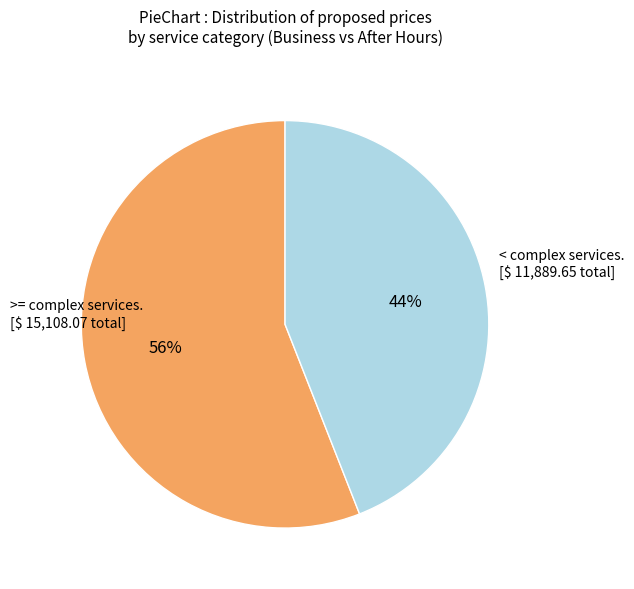

Is there any slice that represents more than half of the pie?

Yes